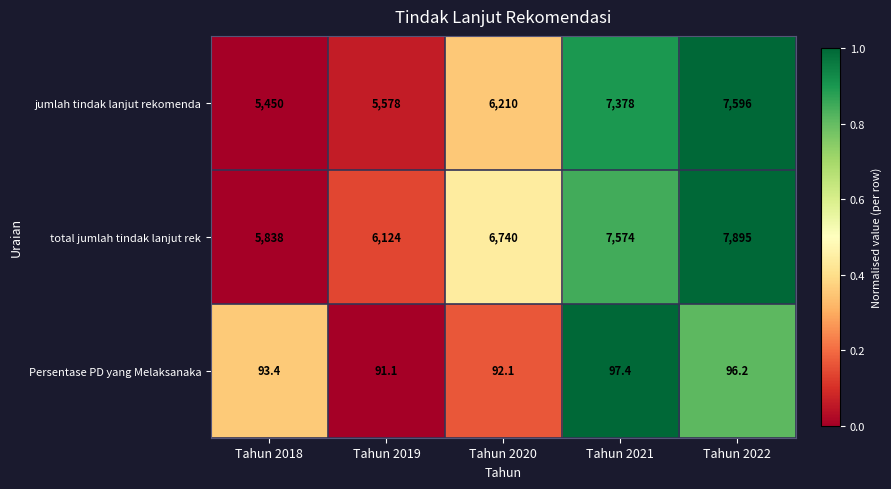

Reading right to left, extract all data points from this chart.

jumlah tindak lanjut rekomenda: Tahun 2022=7596.0	Tahun 2021=7378.0	Tahun 2020=6210.0	Tahun 2019=5578.0	Tahun 2018=5450.0
total jumlah tindak lanjut rek: Tahun 2022=7895.0	Tahun 2021=7574.0	Tahun 2020=6740.0	Tahun 2019=6124.0	Tahun 2018=5838.0
Persentase PD yang Melaksanaka: Tahun 2022=96.2	Tahun 2021=97.4	Tahun 2020=92.1	Tahun 2019=91.1	Tahun 2018=93.4